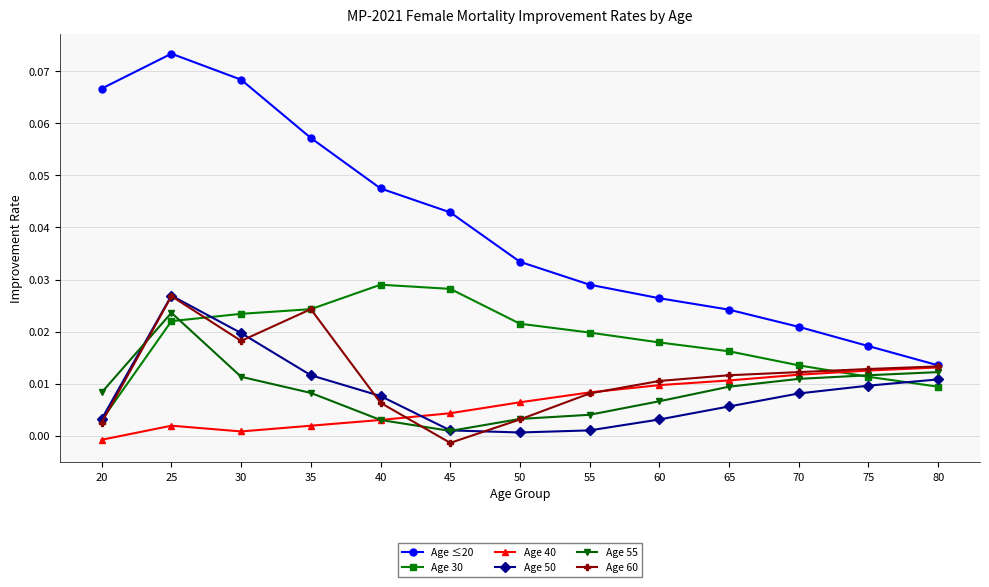

Which series has the widest spread of values?

Age ≤20